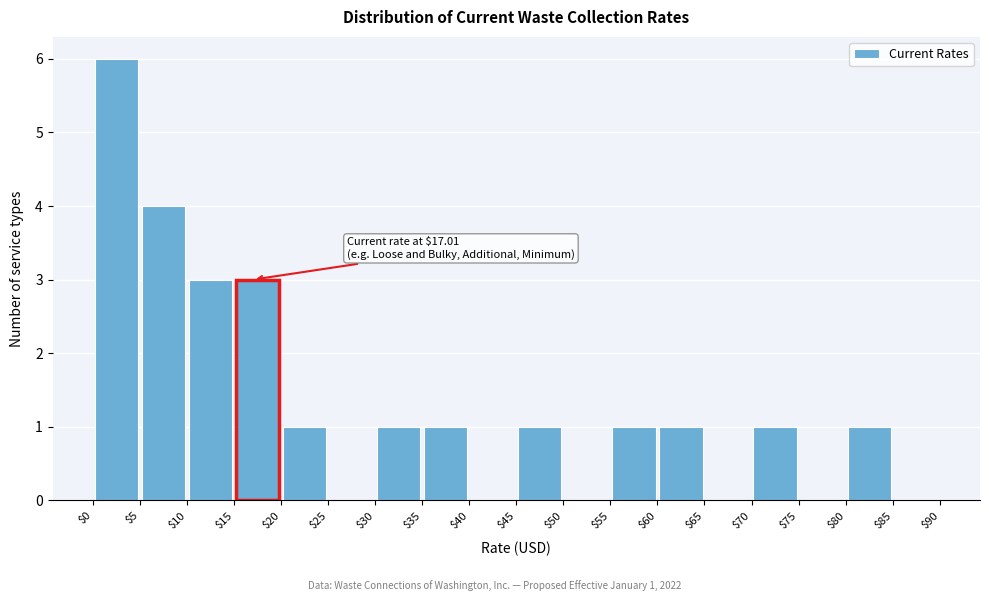

Which range on the x-axis has the tallest bar?

$0 to $5